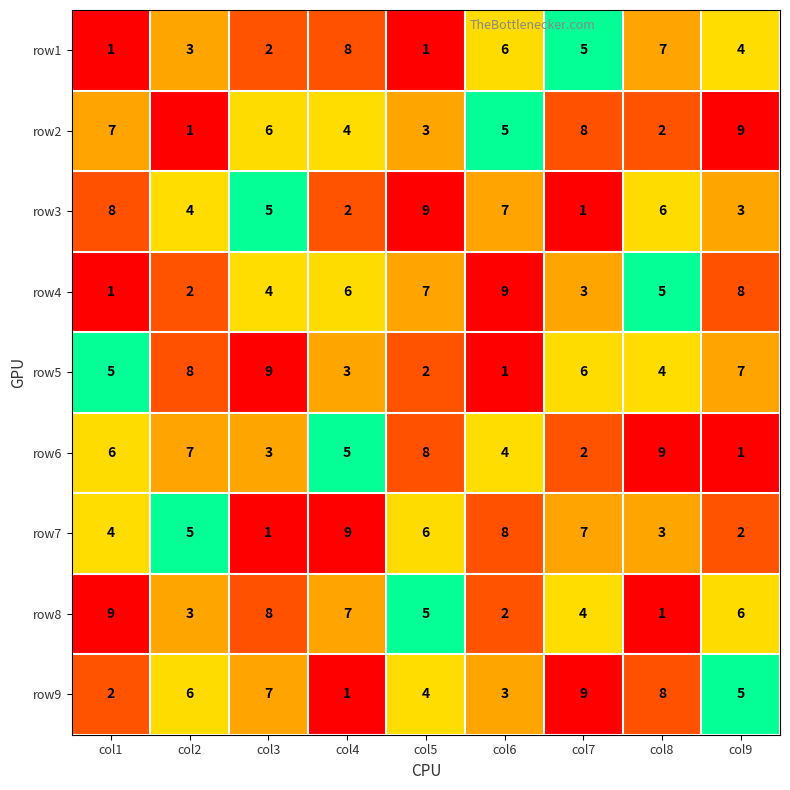

The row7 series shows 2 at col2. True or false?

False